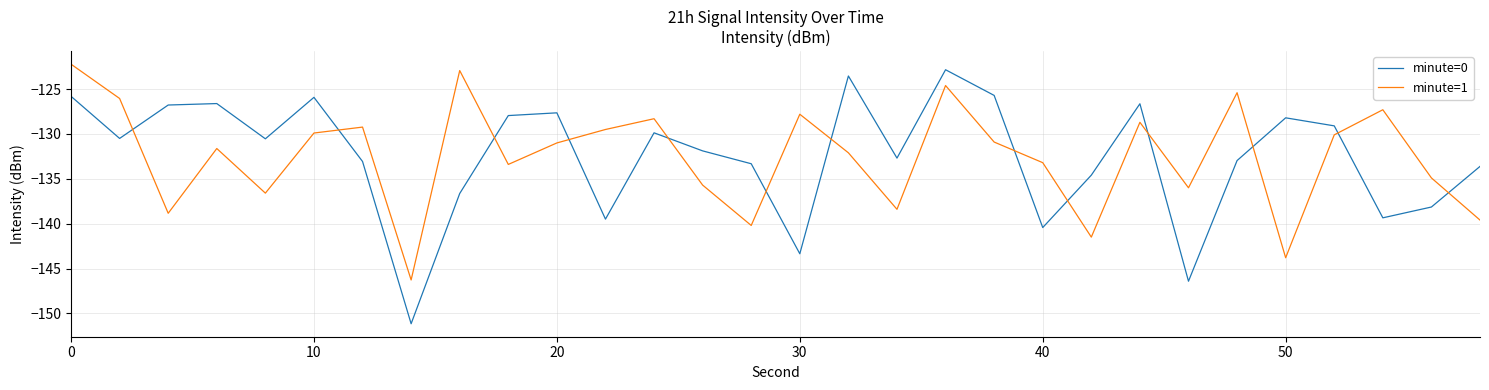

True or false: minute=0 and minute=1 intersect in this chart.

True